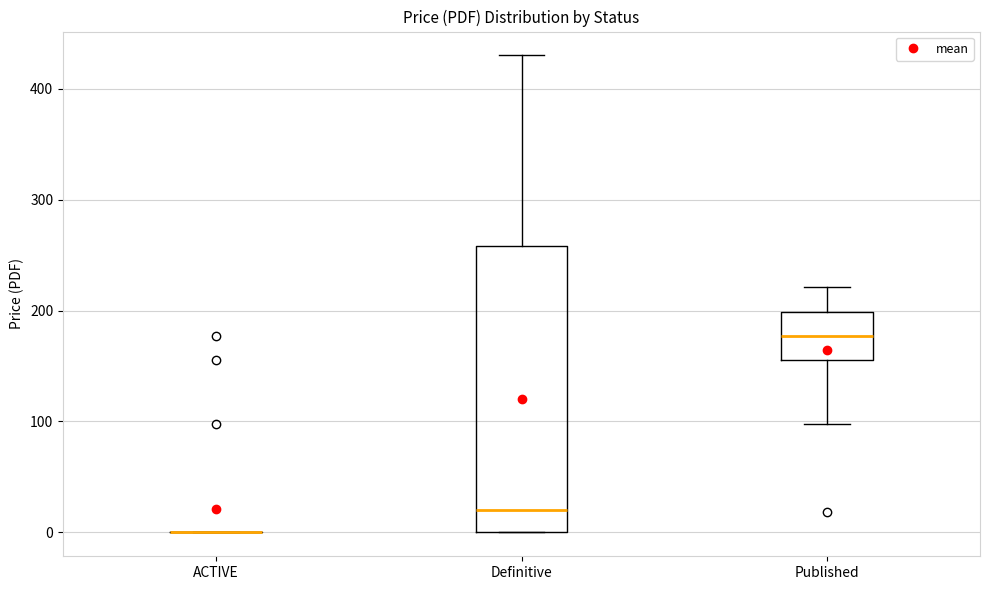

Comparing the boxes themselves (not the whiskers), which one is the tallest?

Definitive